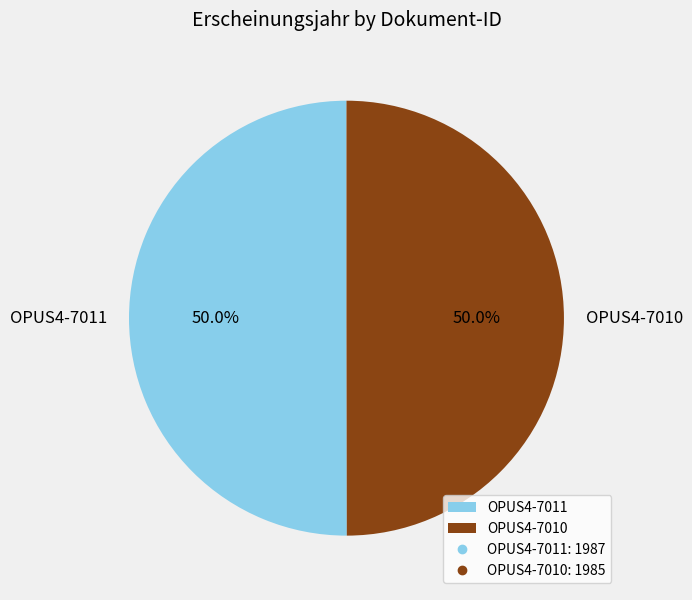

Approximately how many times larger is the value at OPUS4-7010 compared to OPUS4-7011?

1.0